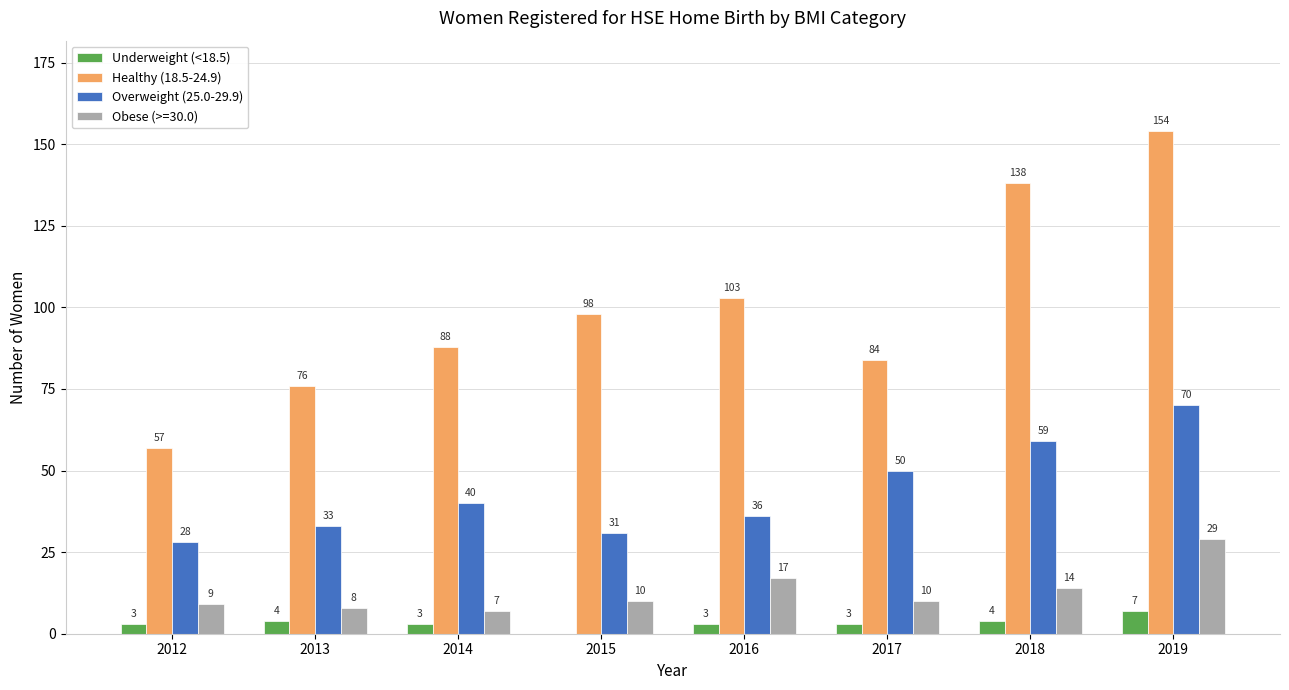

Read the Healthy (18.5-24.9) value at 2014, to the nearest 10.

90